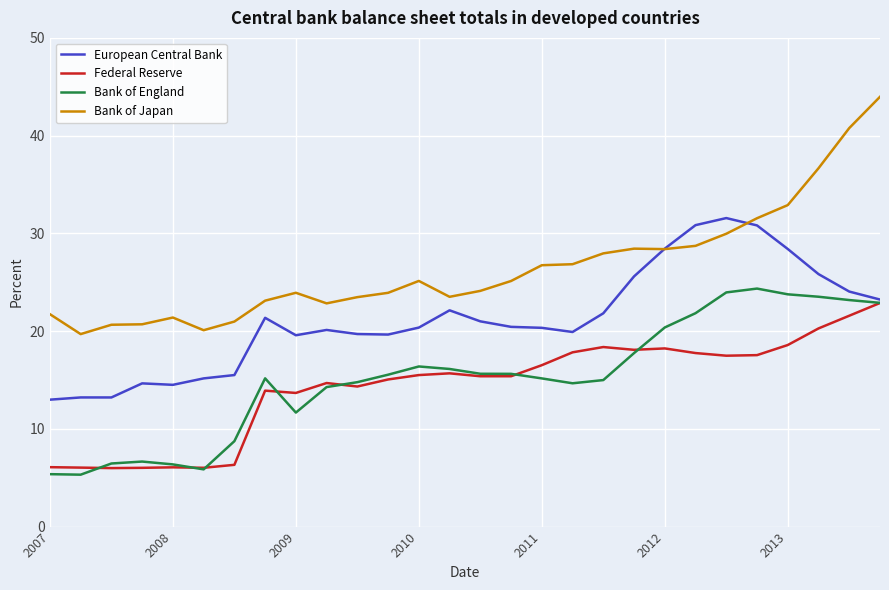

What is the maximum value shown in the chart?

44.0